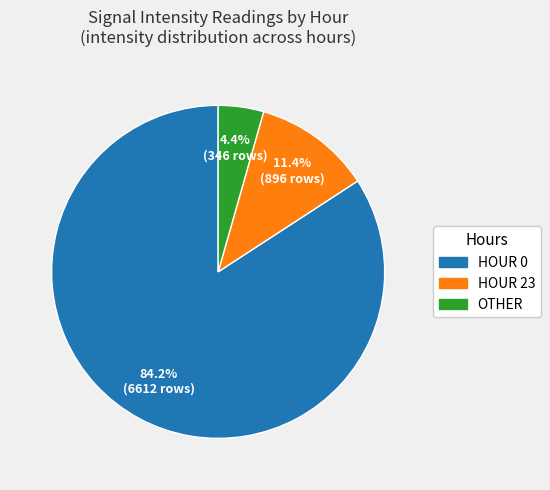

Is there a majority slice in this chart?

Yes